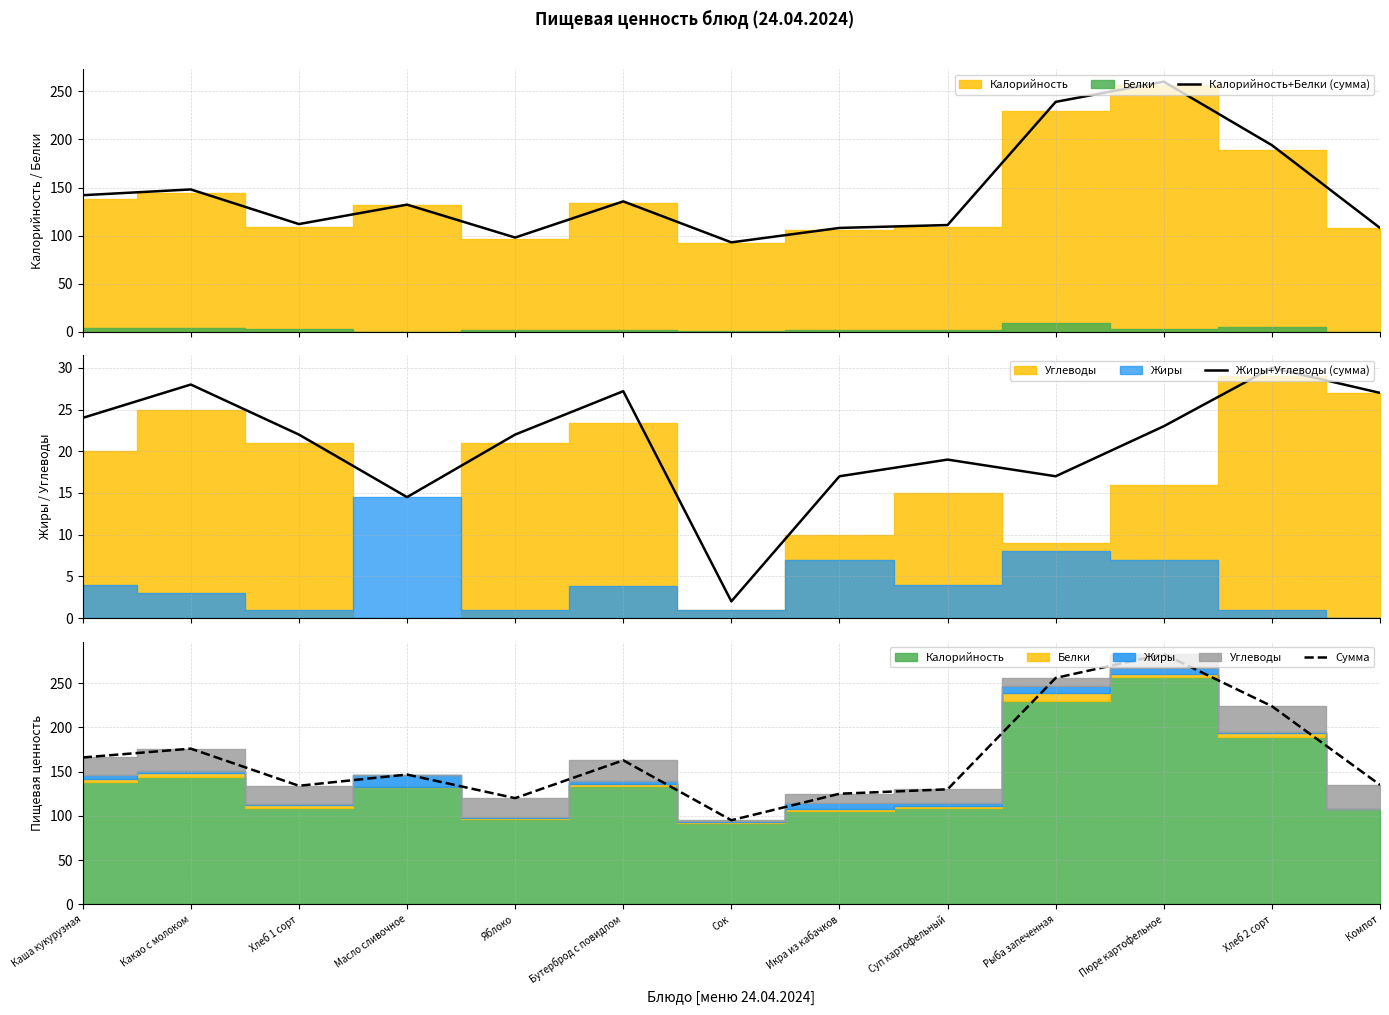

List the labels in order of Сумма value, largest first.

Пюре картофельное, Рыба запеченная, Хлеб 2 сорт, Какао с молоком, Каша кукурузная, Бутерброд с повидлом, Масло сливочное, Компот, Хлеб 1 сорт, Суп картофельный, Икра из кабачков, Яблоко, Сок